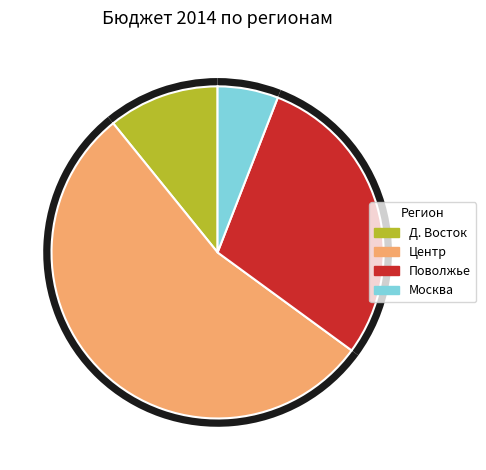

How many segments does this pie chart have?

5